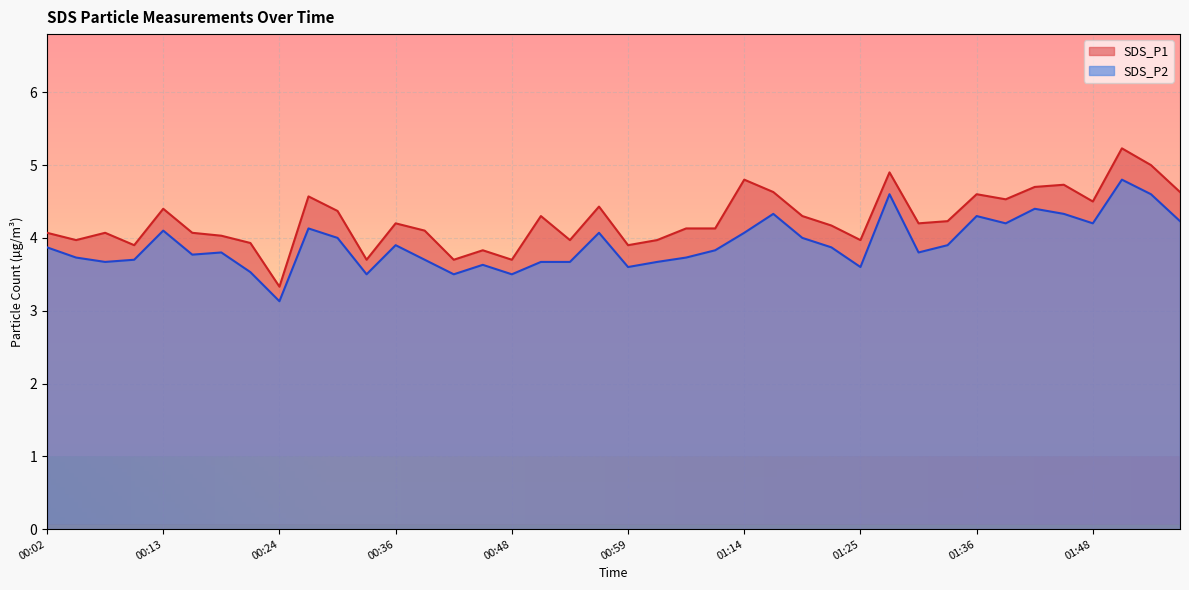

True or false: SDS_P1 and SDS_P2 intersect in this chart.

False